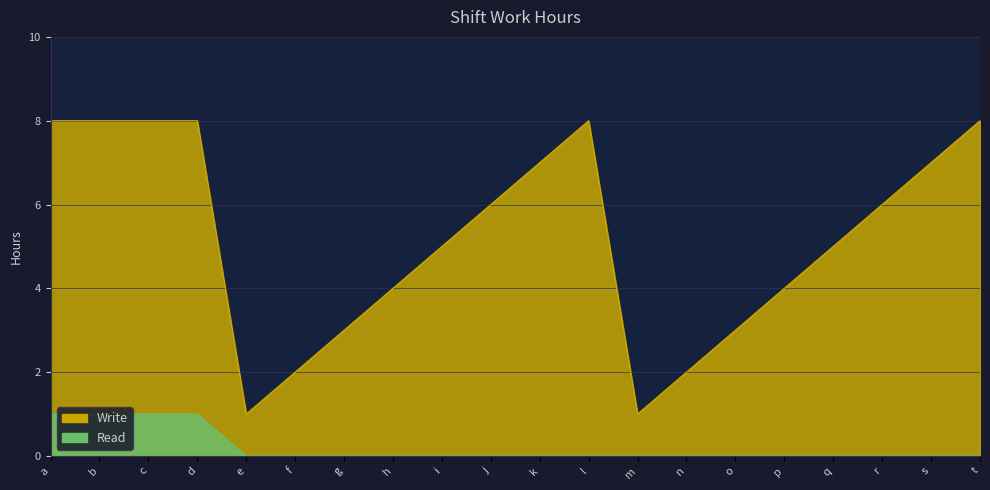

What are all the series names shown in the legend?

Write, Read